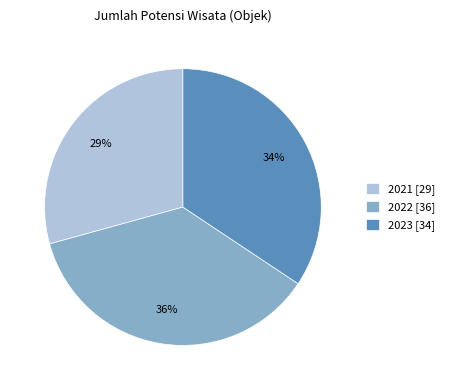

Is it true that 2023 is 25% of the pie?

False